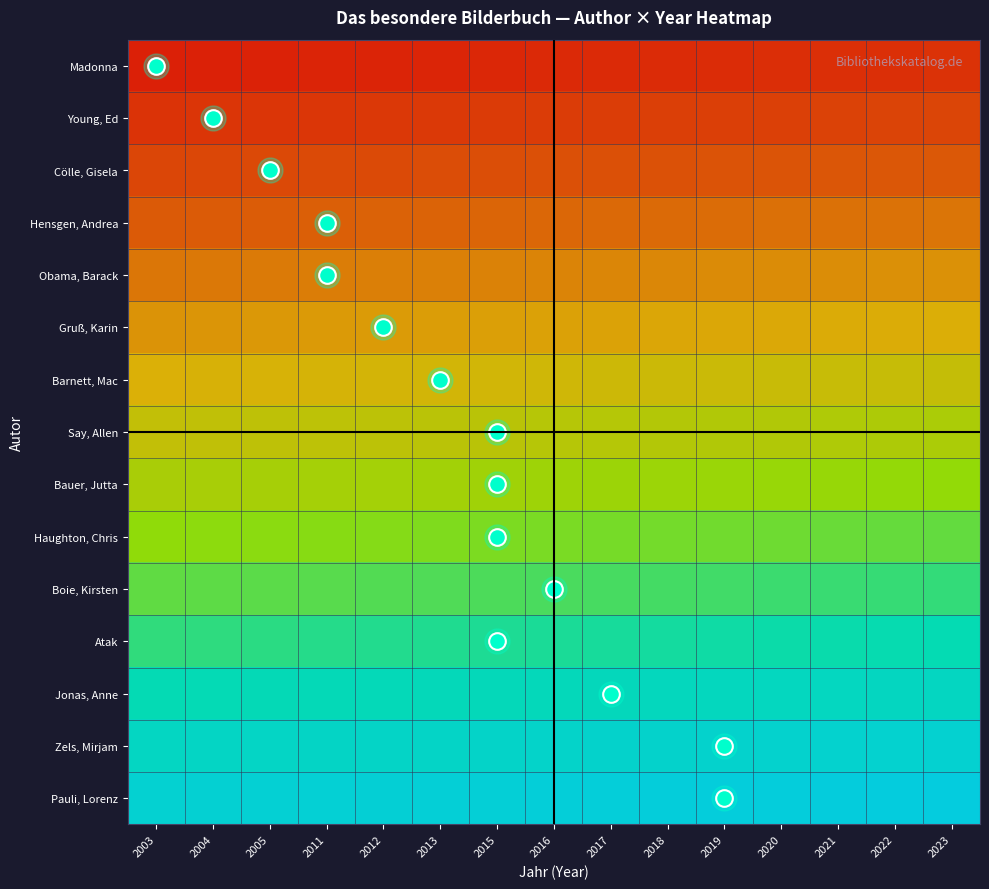

How many series are shown in this chart?

15